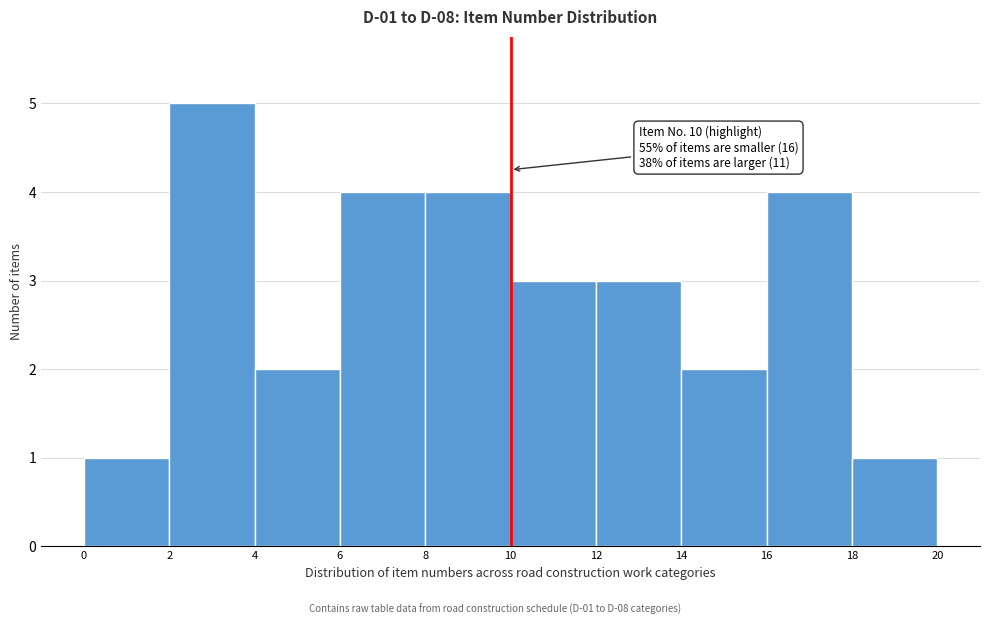

Over which range of the x-axis is the bar tallest?

2 to 4